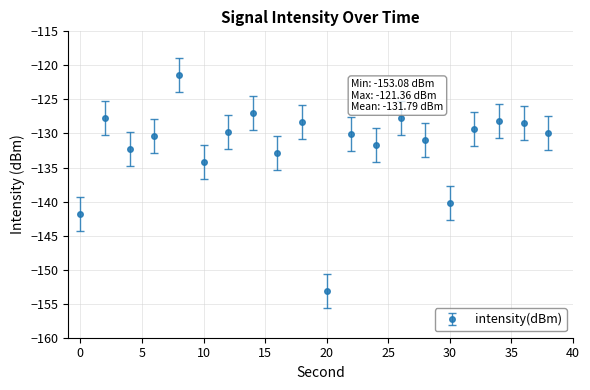

What is the difference between the maximum and minimum values?

31.7